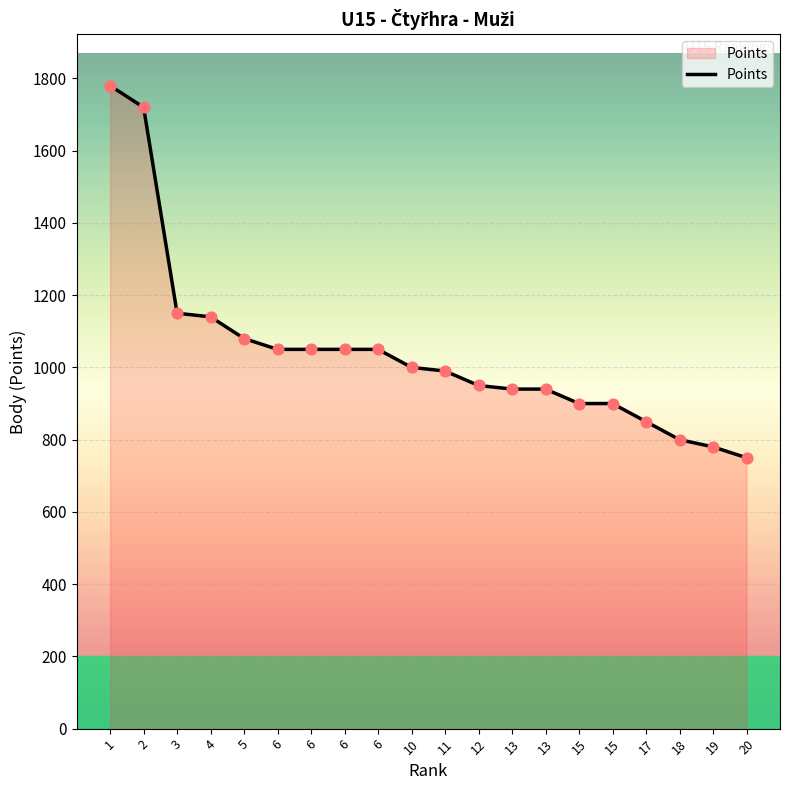

What is the change in value from 1 to 20?

-1030